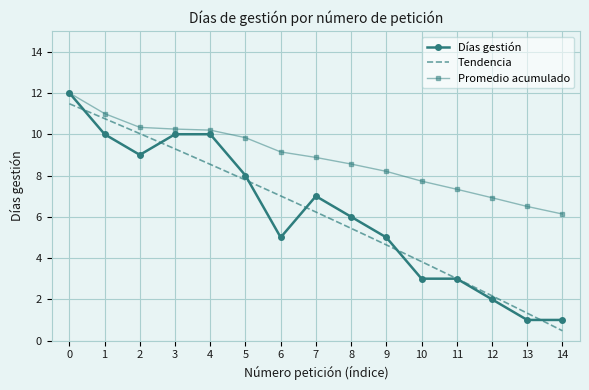

Is this an area chart (filled region under the line)?

No